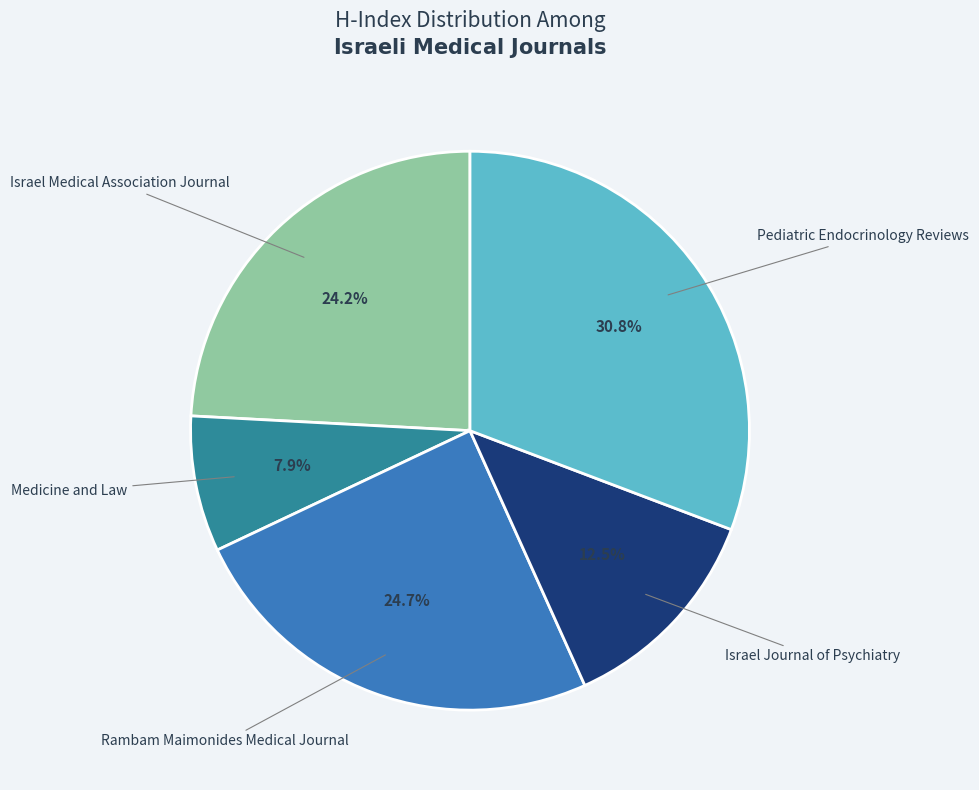

What percentage is the Pediatric Endocrinology Reviews slice, to the nearest percent?

31%